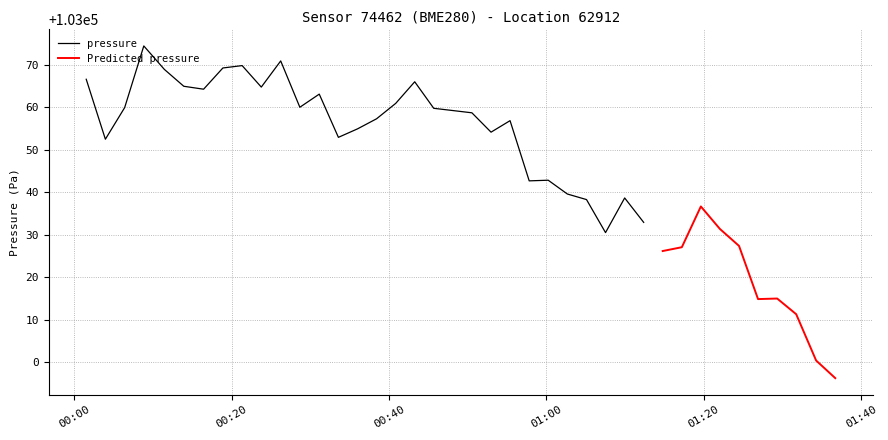

What is the maximum value for pressure?

103074.4